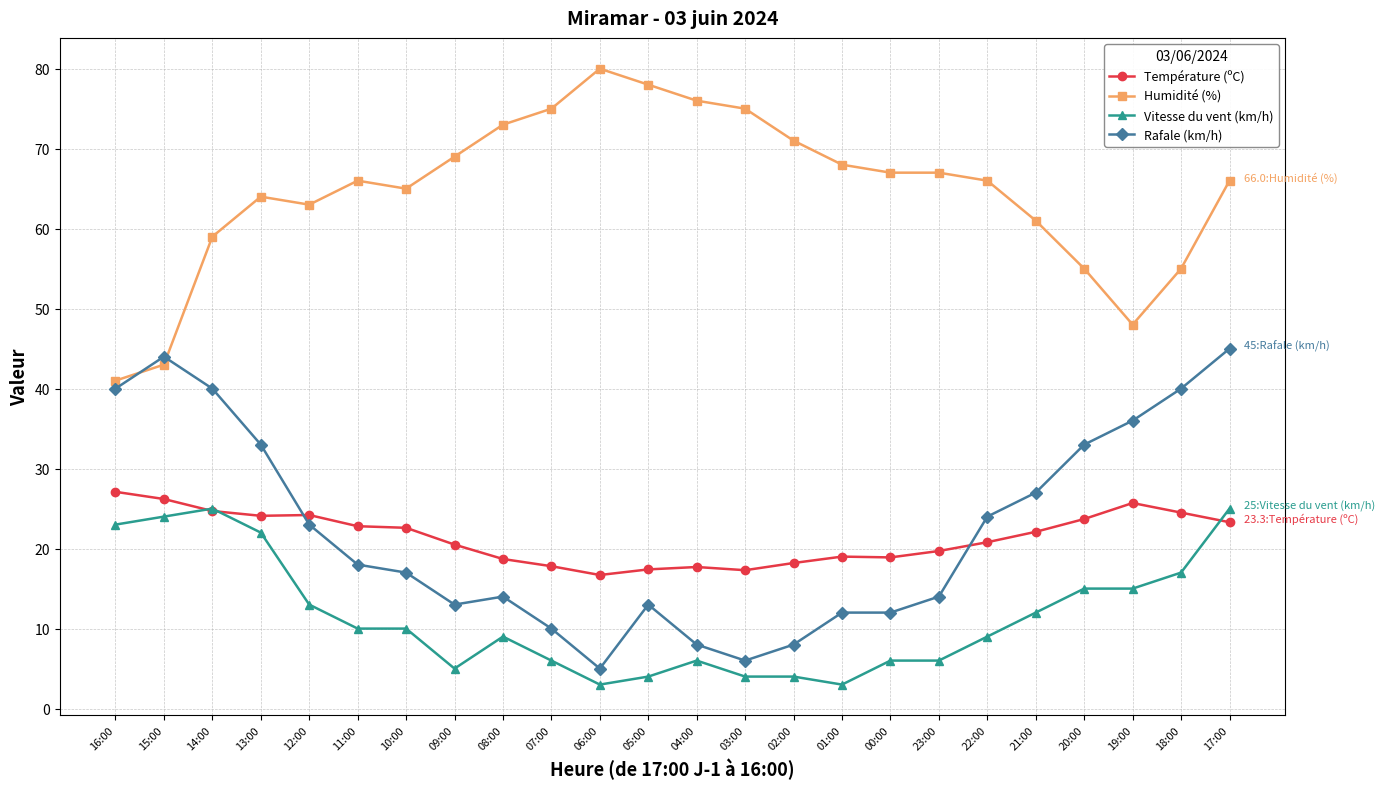

Rank the series at 05:00 from lowest to highest value.

Vitesse du vent (km/h), Rafale (km/h), Température (ºC), Humidité (%)